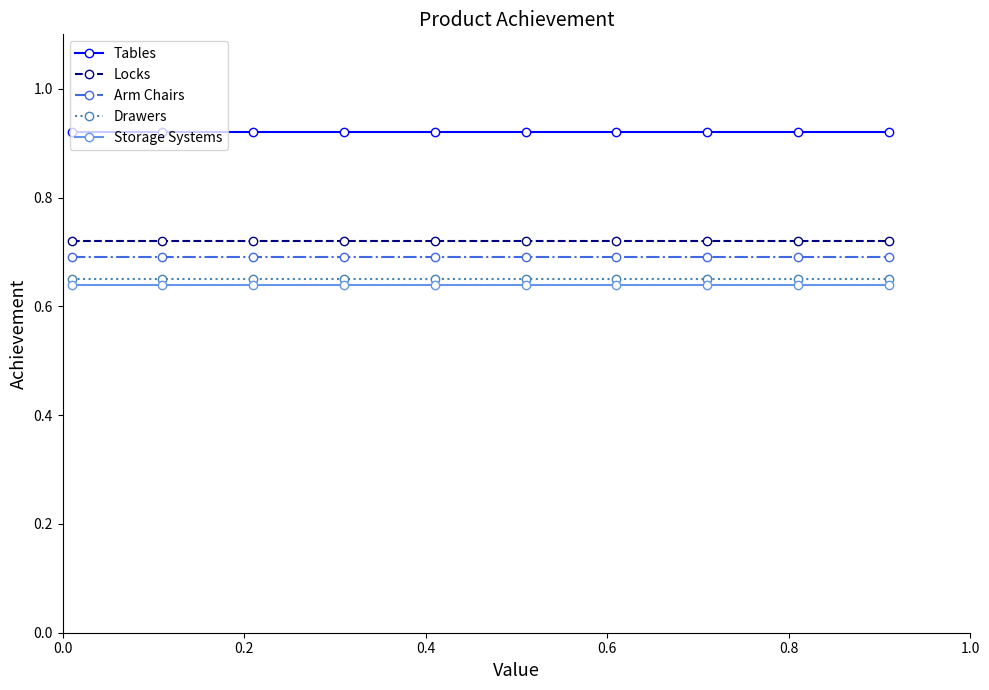

Rank the series by their maximum value, from highest to lowest.

Tables, Locks, Arm Chairs, Drawers, Storage Systems